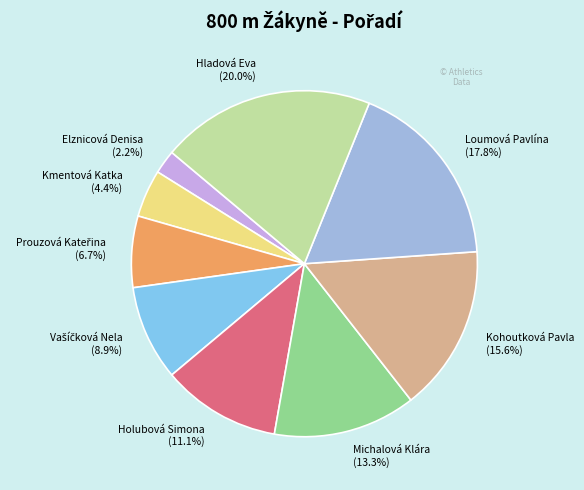

Is Elznicová Denisa (2.2%) the majority of the pie?

No